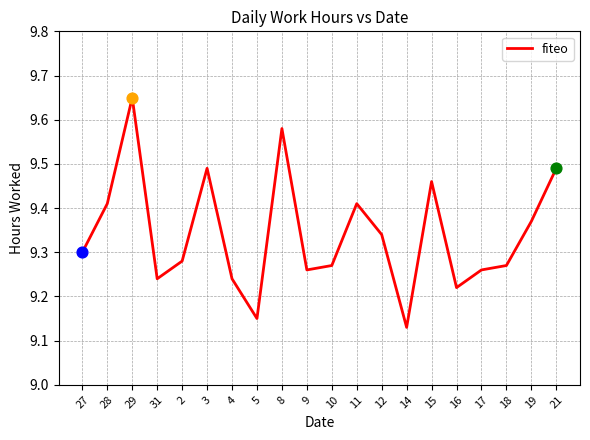

Between 2 and 4, which is larger?

2